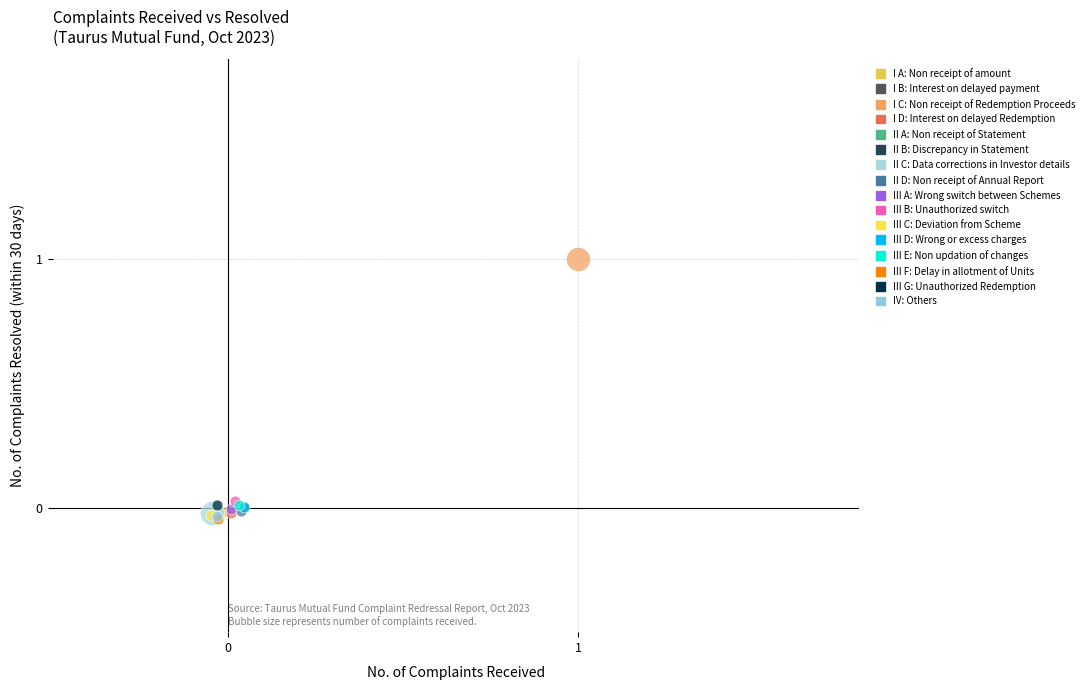

What are all the series names shown in the legend?

I A: Non receipt of amount, I B: Interest on delayed payment, I C: Non receipt of Redemption Proceeds, I D: Interest on delayed Redemption, II A: Non receipt of Statement, II B: Discrepancy in Statement, II C: Data corrections in Investor details, II D: Non receipt of Annual Report, III A: Wrong switch between Schemes, III B: Unauthorized switch, III C: Deviation from Scheme, III D: Wrong or excess charges, III E: Non updation of changes, III F: Delay in allotment of Units, III G: Unauthorized Redemption, IV: Others